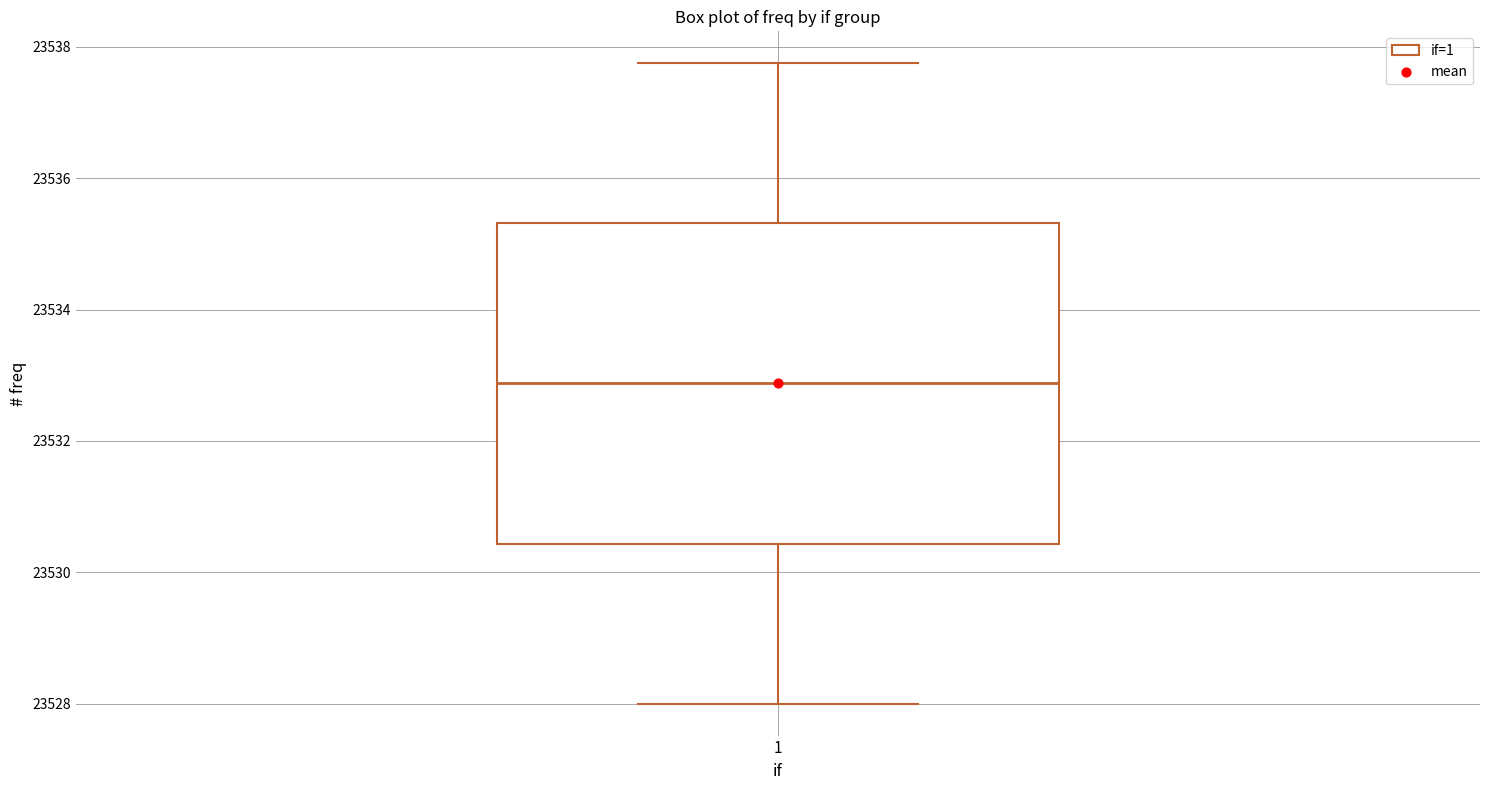

Where does the upper whisker of the box at x = 1 end on the y-axis? The values are not printed on the chart, so give them approximately, as read against the axis.

23537.8